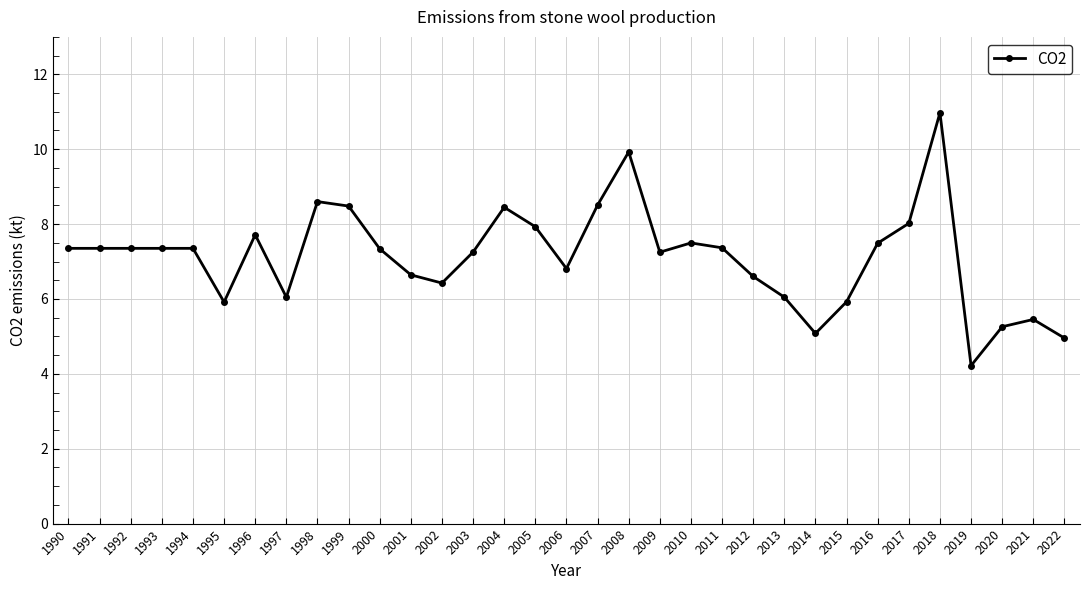

What is the sum of the values at 2006 and 2011?

14.2